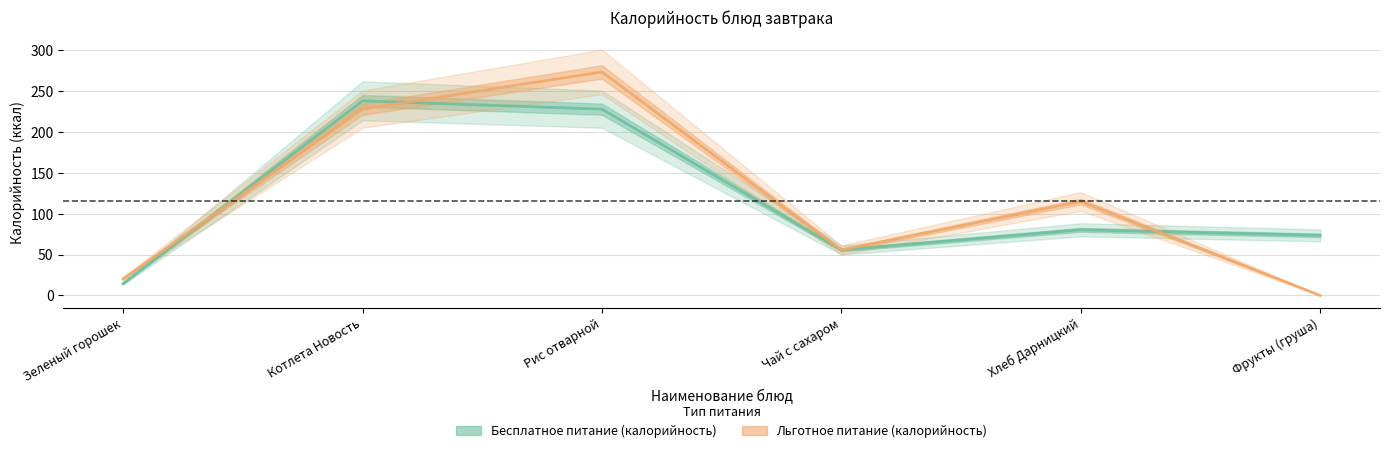

List the labels in order of Льготное питание (калорийность) value, largest first.

Рис отварной, Котлета Новость, Хлеб Дарницкий, Чай с сахаром, Зеленый горошек, Фрукты (груша)